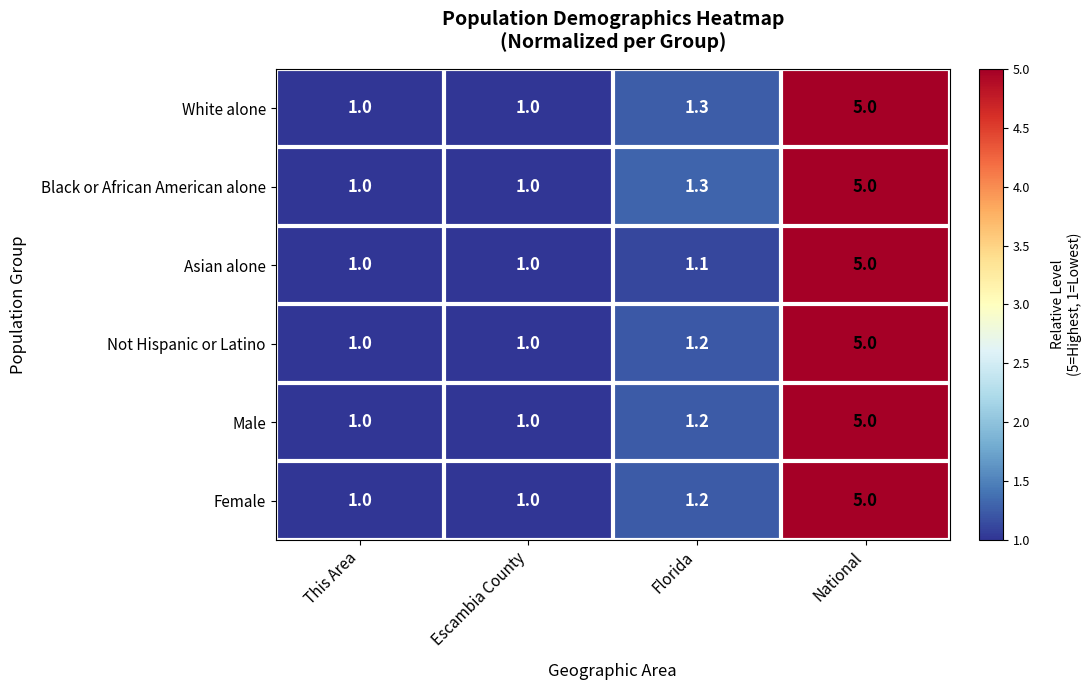

Reading right to left, what are all the values shown in this chart?

White alone: 5.0	1.3	1.0	1.0
Black or African American alone: 5.0	1.3	1.0	1.0
Asian alone: 5.0	1.1	1.0	1.0
Not Hispanic or Latino: 5.0	1.2	1.0	1.0
Male: 5.0	1.2	1.0	1.0
Female: 5.0	1.2	1.0	1.0